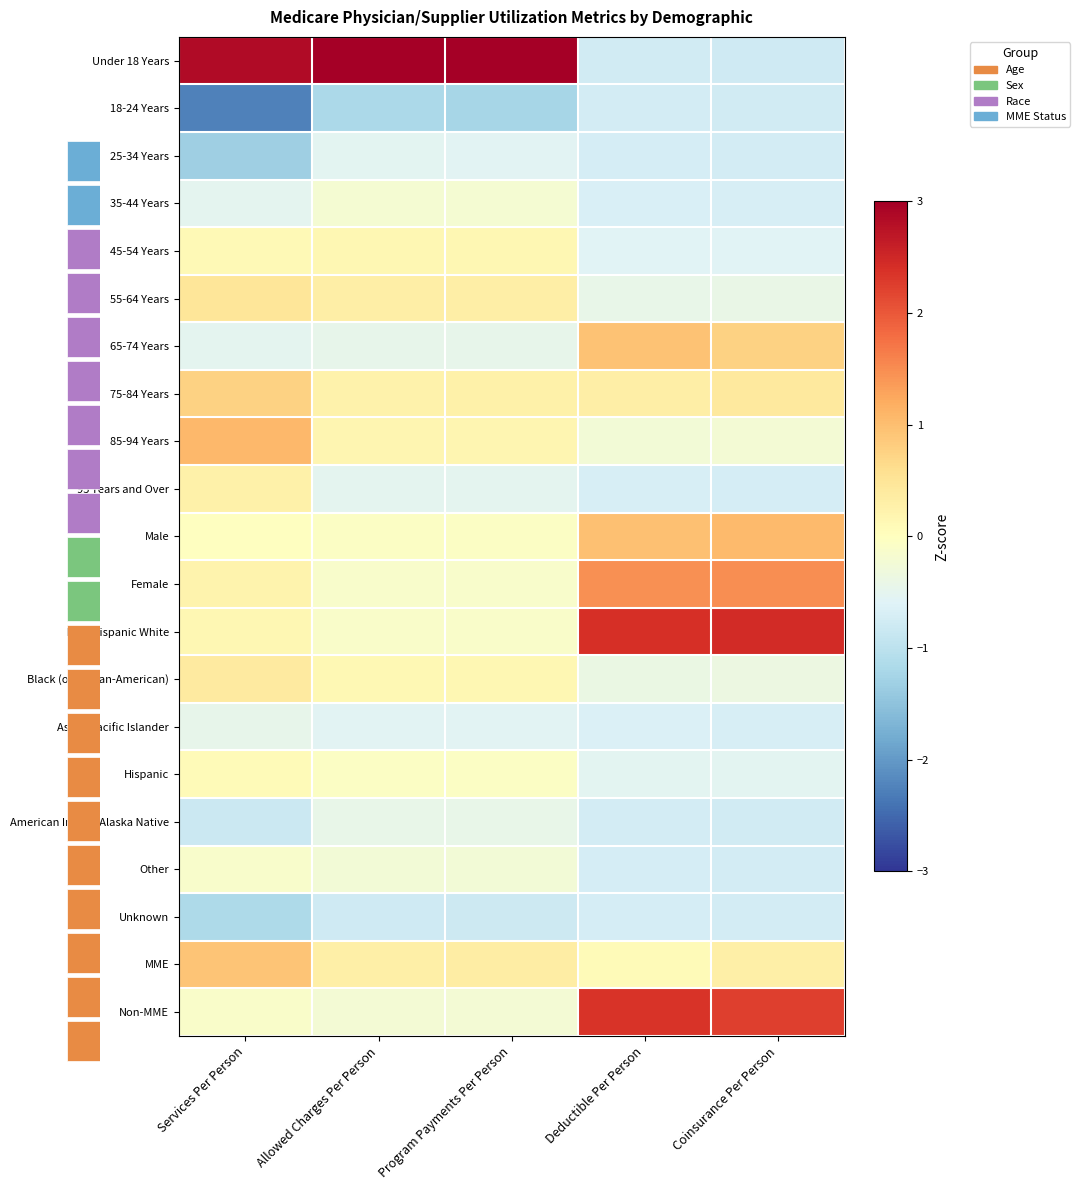

What is the difference between the second highest and minimum values in the Hispanic series?

0.5